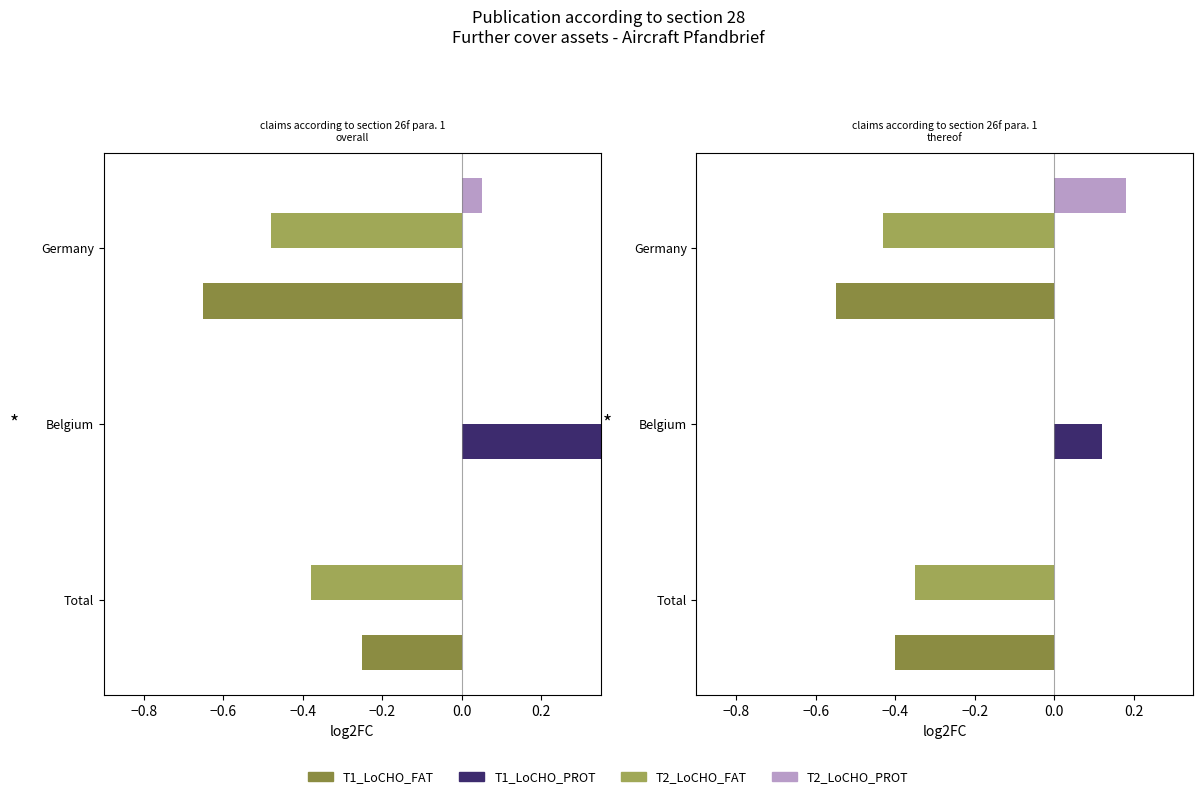

How many groups of bars are there?

3